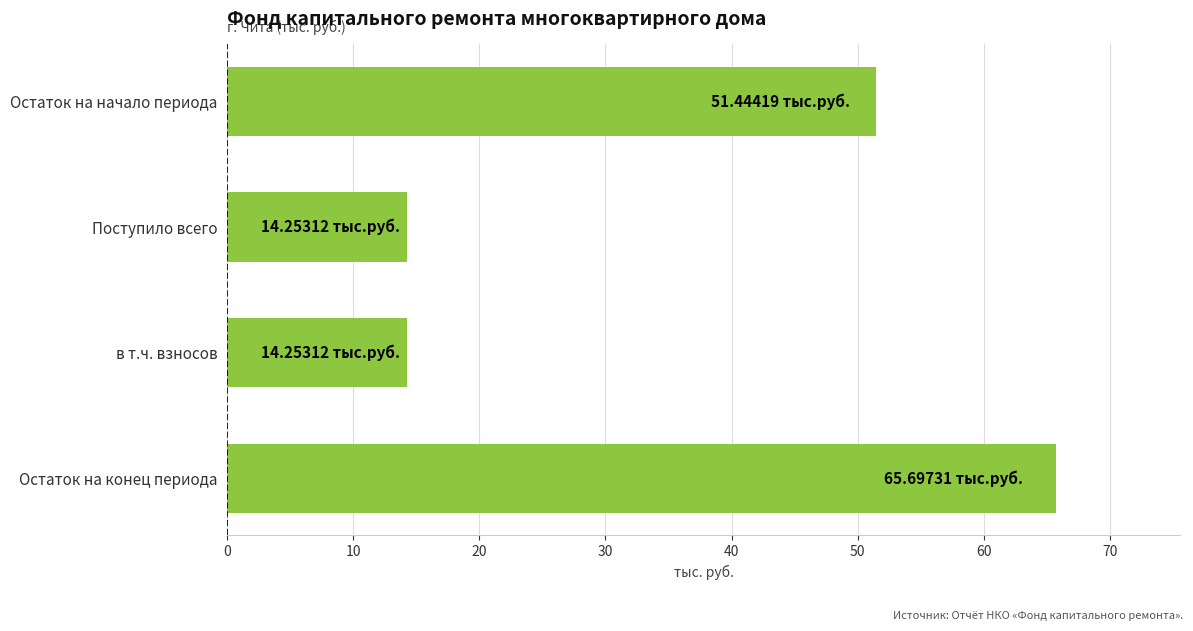

What is the average value?

36.4